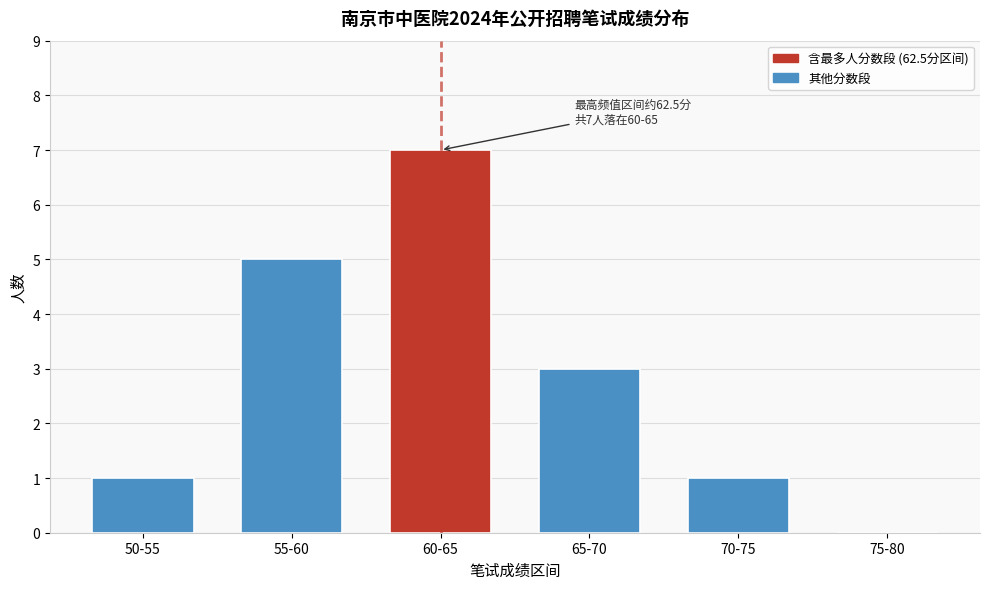

Reading left to right, what are all the values shown in this chart?

50-55=1	55-60=5	60-65=7	65-70=3	70-75=1	75-80=0